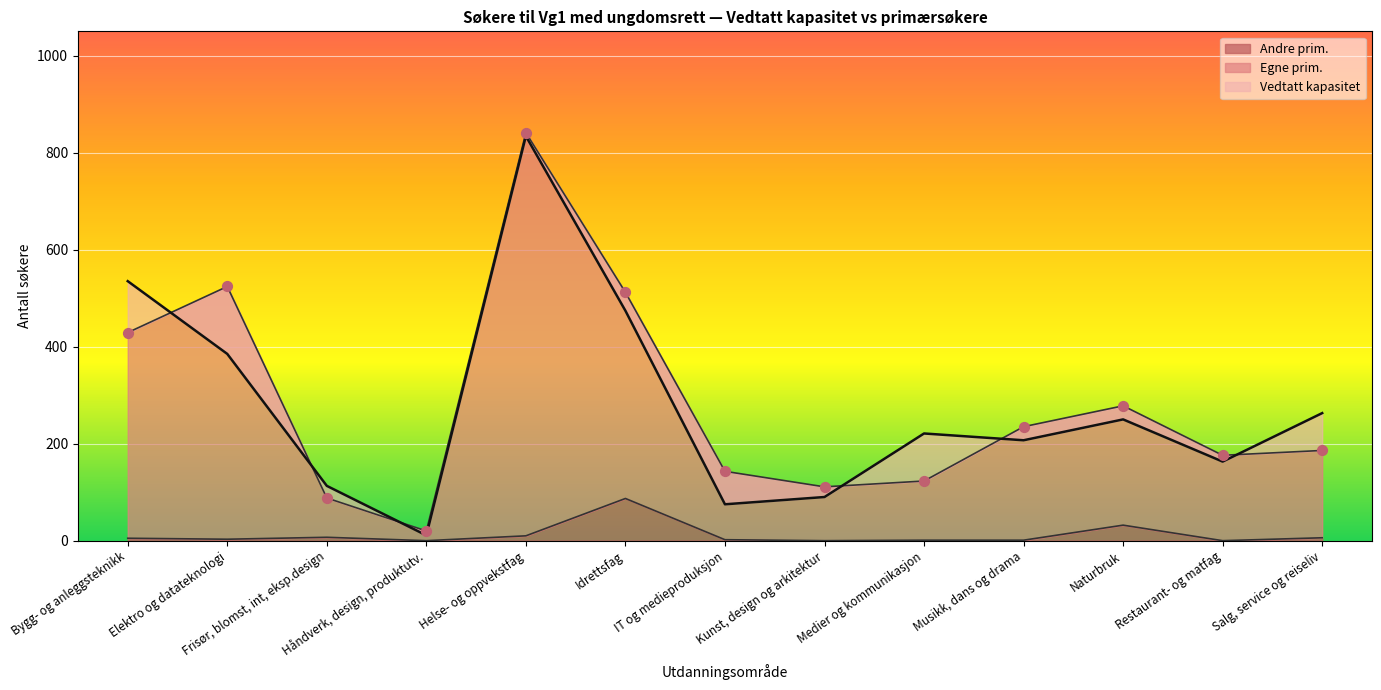

What are all the series names shown in the legend?

Vedtatt kapasitet, Egne prim., Andre prim.